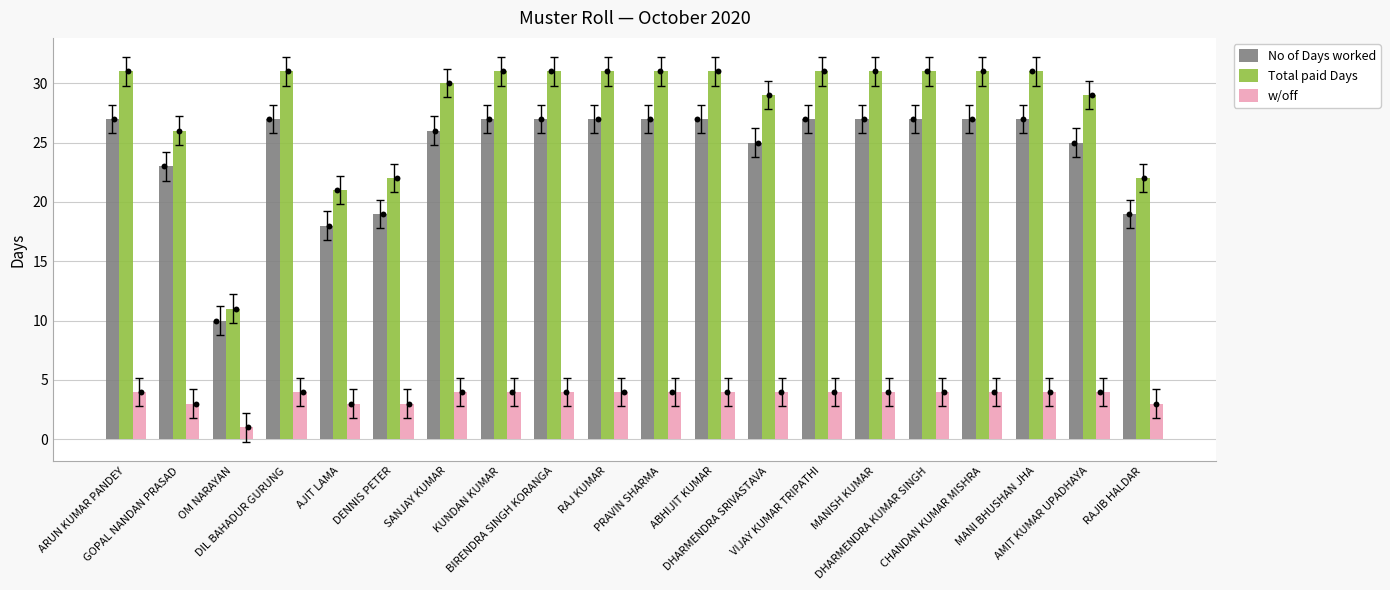

Which series reaches the minimum Y coordinate?

w/off